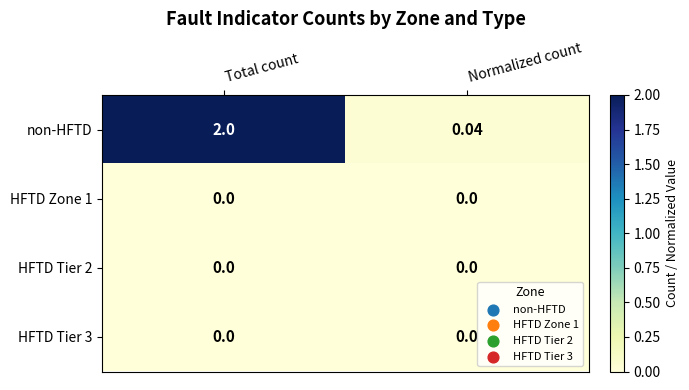

Count the number of data series in this chart.

4